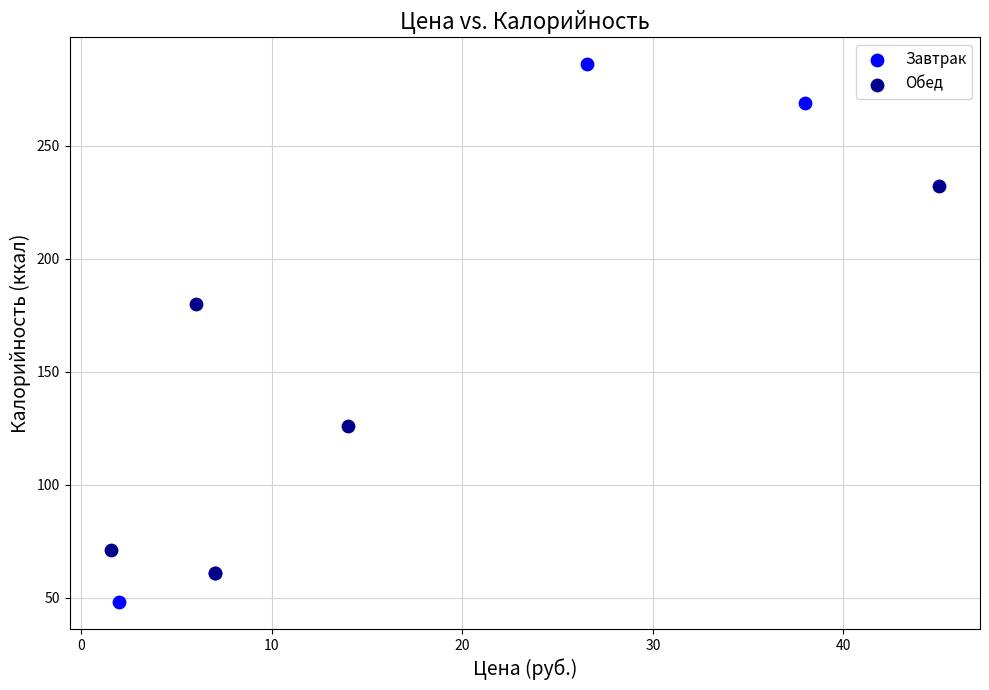

Which series has the widest spread of Y values?

Завтрак